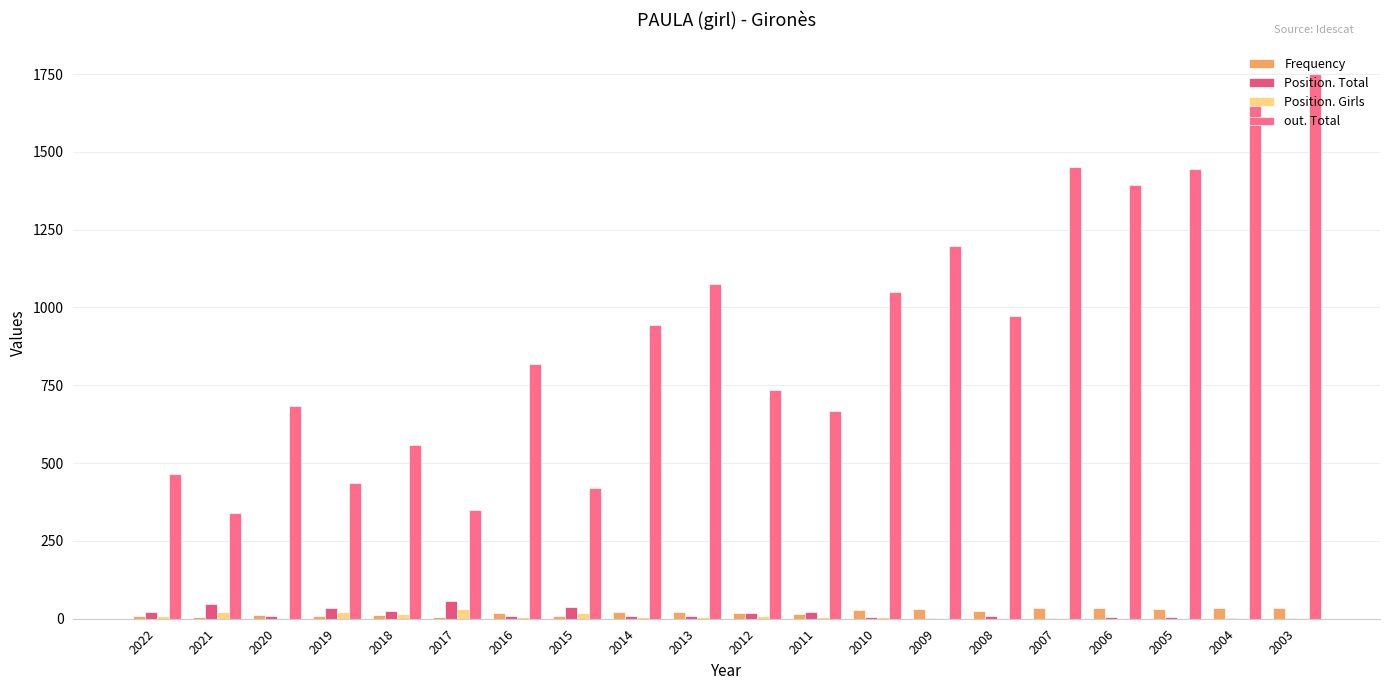

Is it true that Frequency equals 56 at 2007?

False